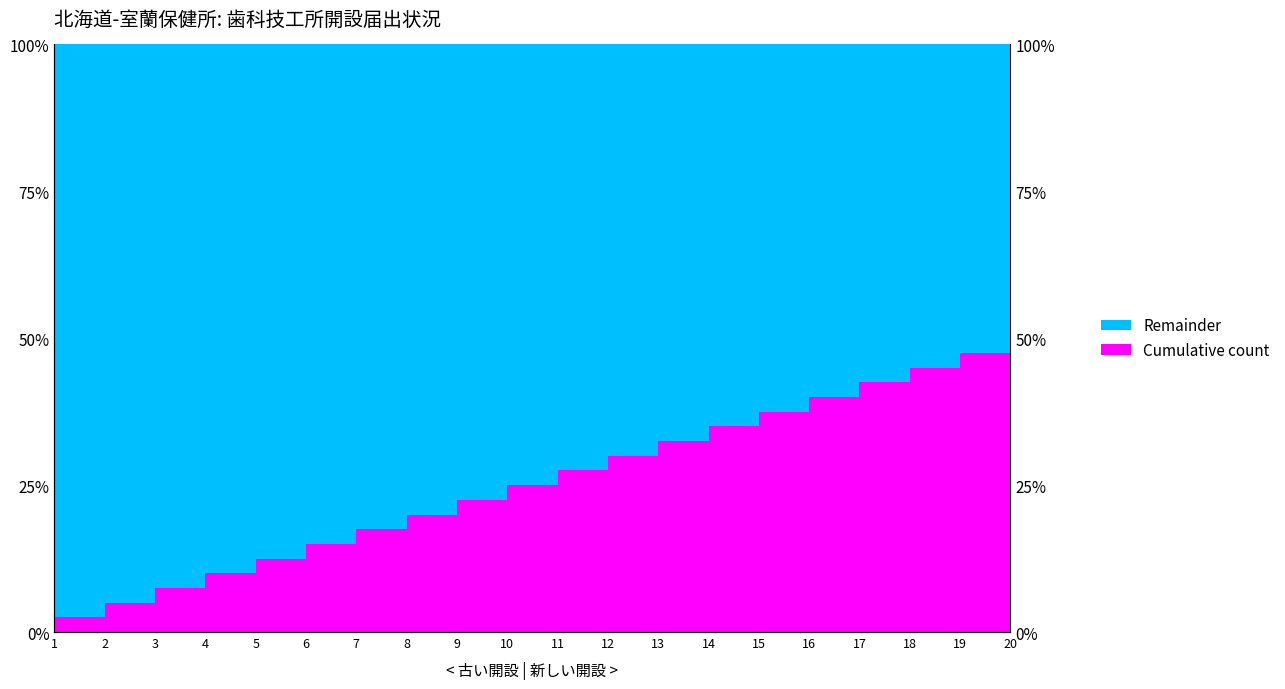

What is the ratio of the value at 18 to the value at 8?

2.2